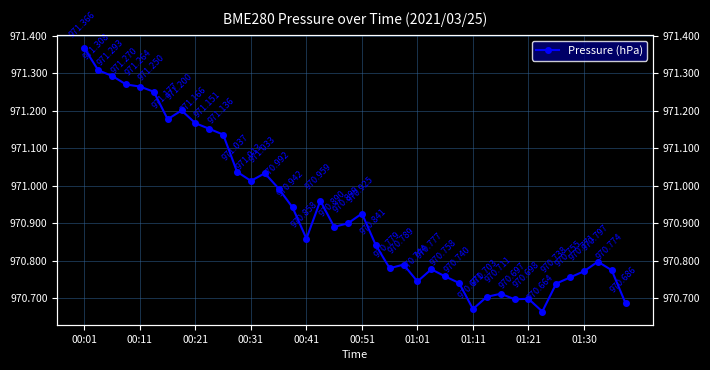

Between 00:41 and 00:31, which is larger?

00:31